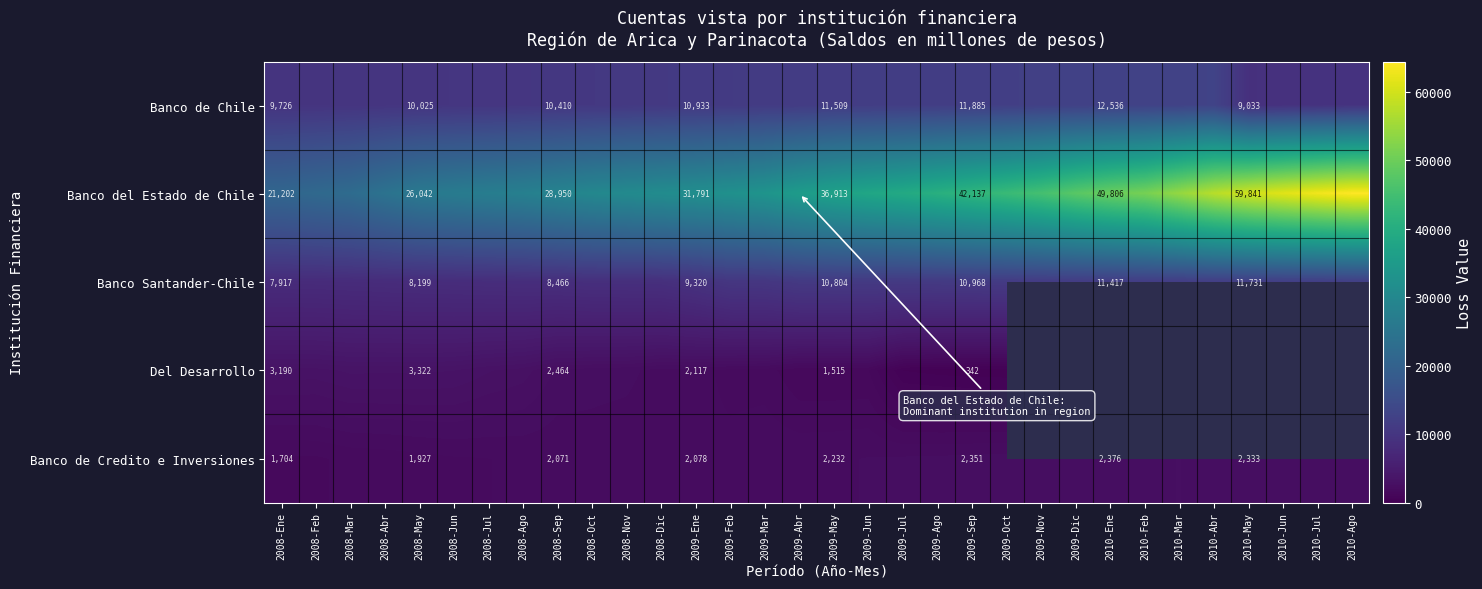

At which category is the sum across all series the highest?

2009-Oct